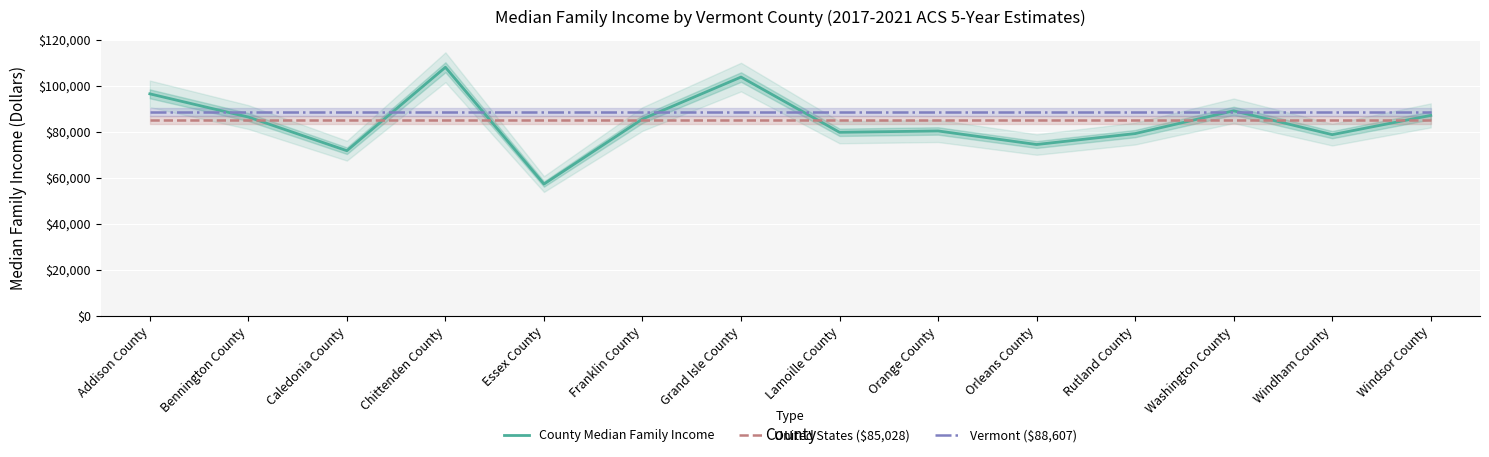

What are all the series names shown in the legend?

County Median Family Income, United States ($85,028), Vermont ($88,607)